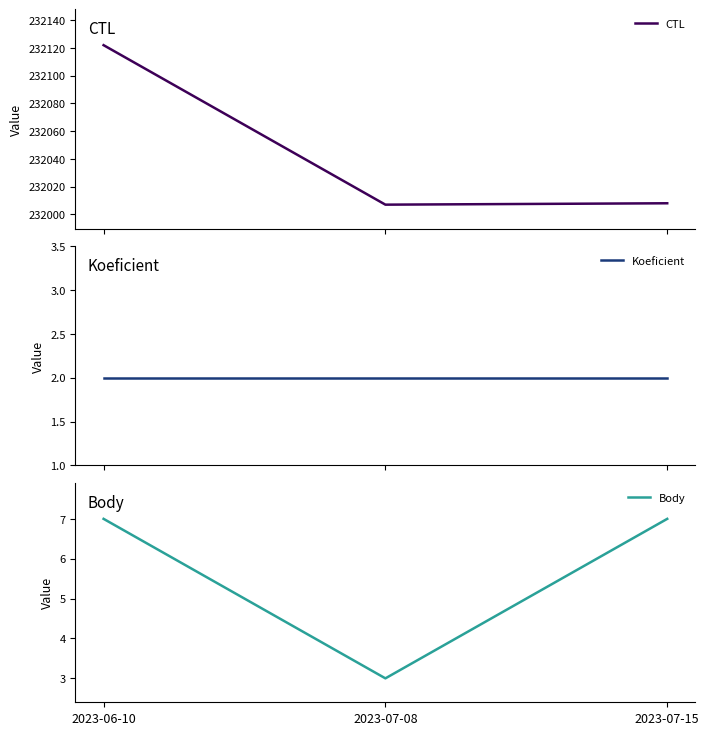

How many categories are shown in the chart?

3